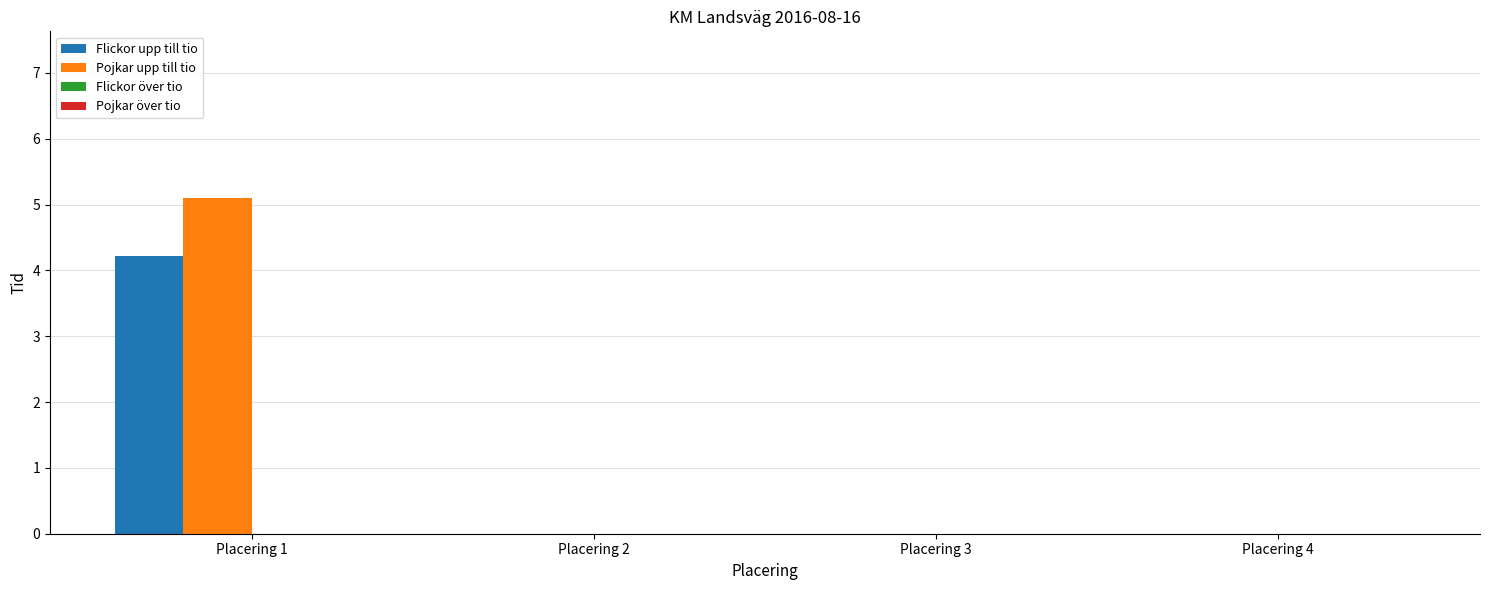

The Pojkar upp till tio series shows 0.0 at Placering 4. True or false?

True